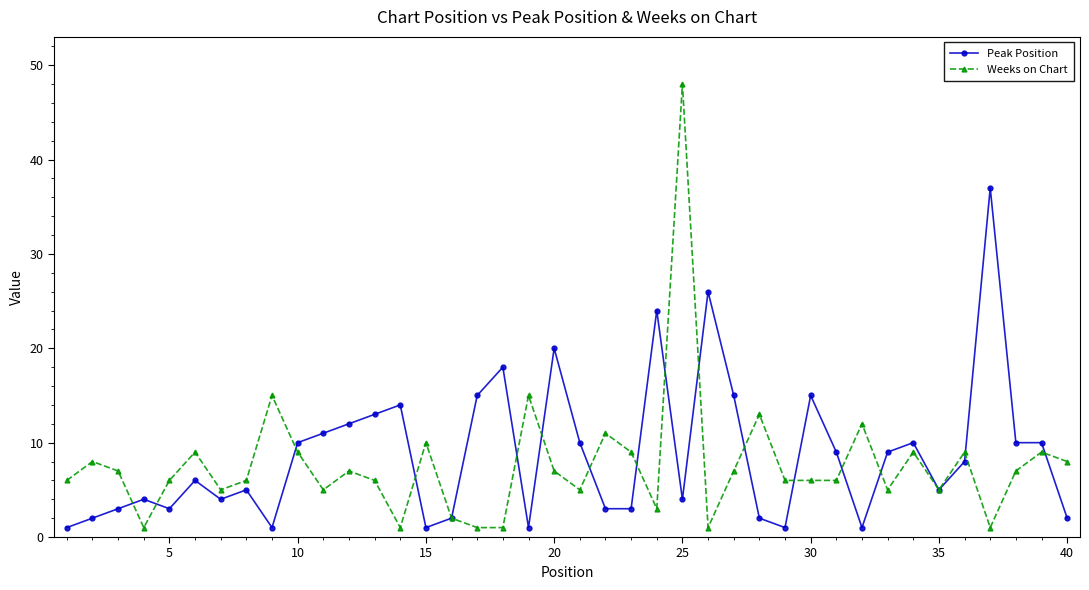

Which series has the widest spread of values?

Weeks on Chart